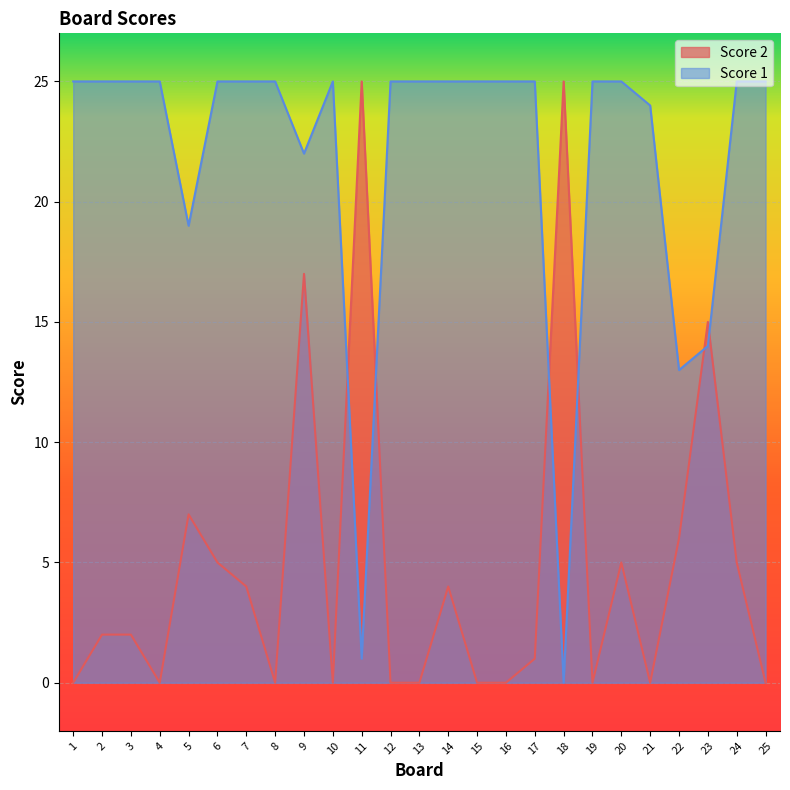

Rank the series by their maximum value, from highest to lowest.

Score 1, Score 2